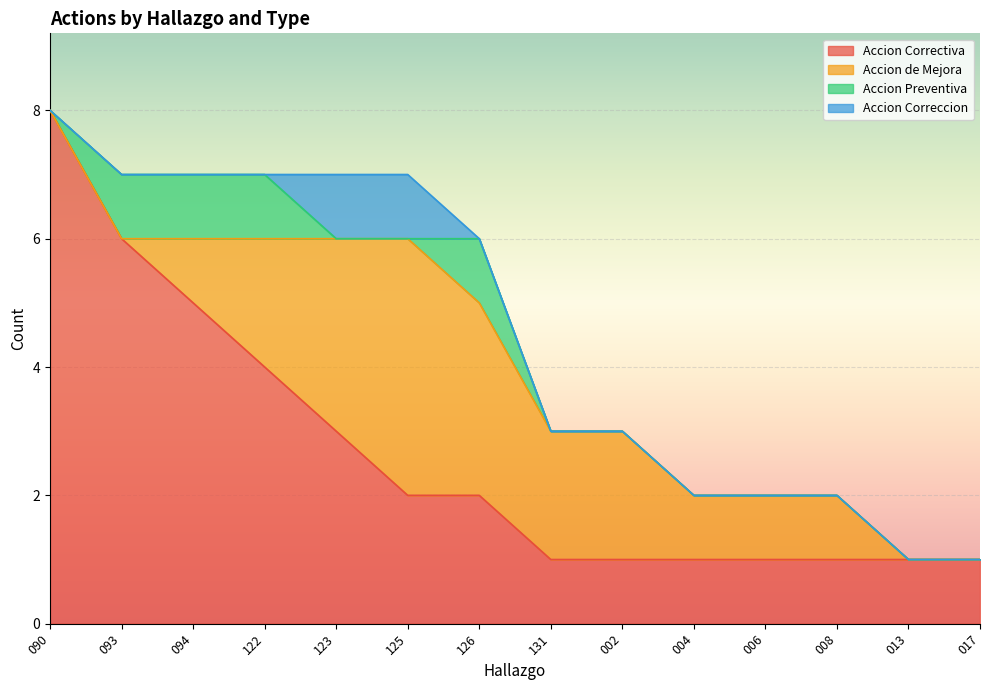

True or false: Accion de Mejora and Accion Correctiva intersect in this chart.

False